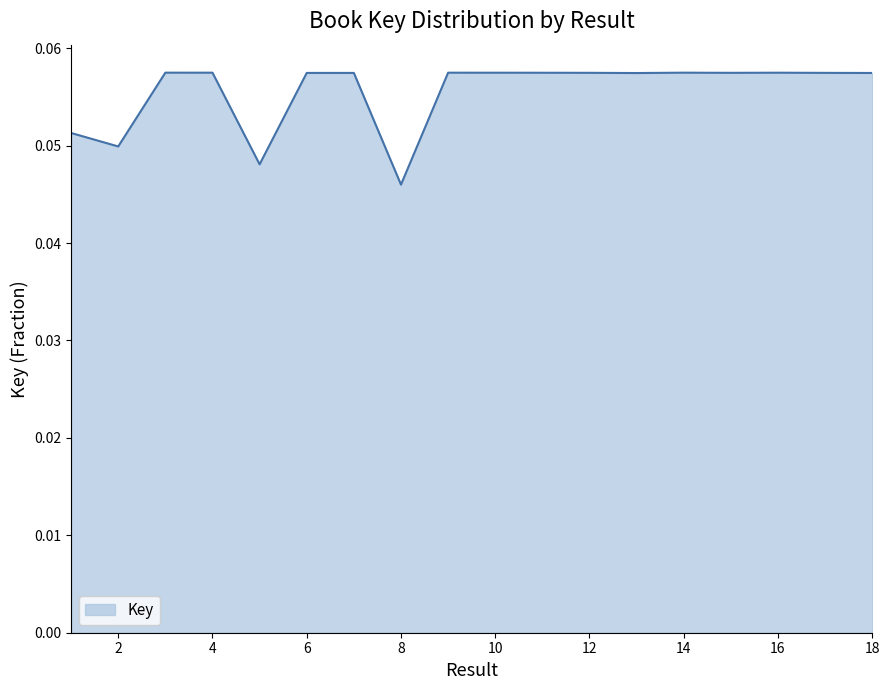

Count the values in the range 0 to 1.

18